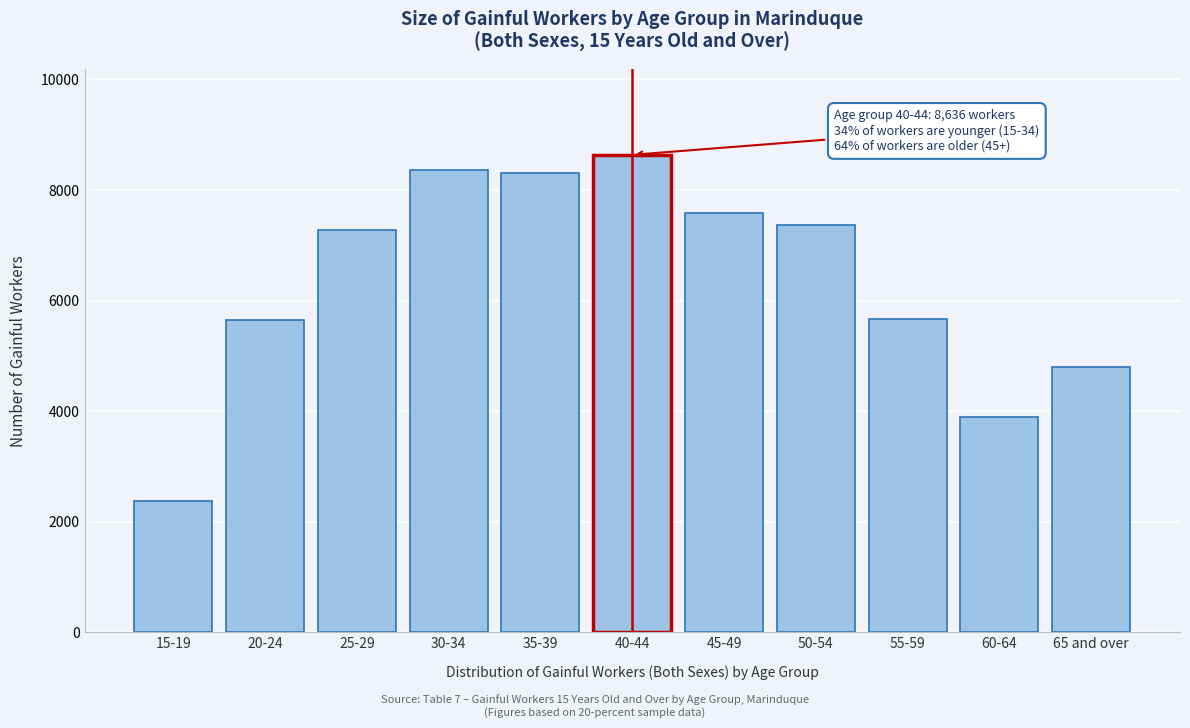

What is the value of the 6th bar from the left?

8636